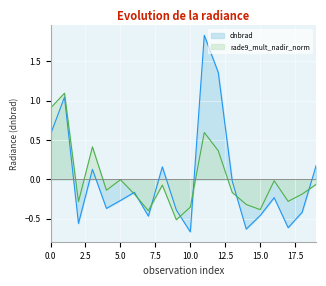

How many values in rade9_mult_nadir_norm are above zero?

5